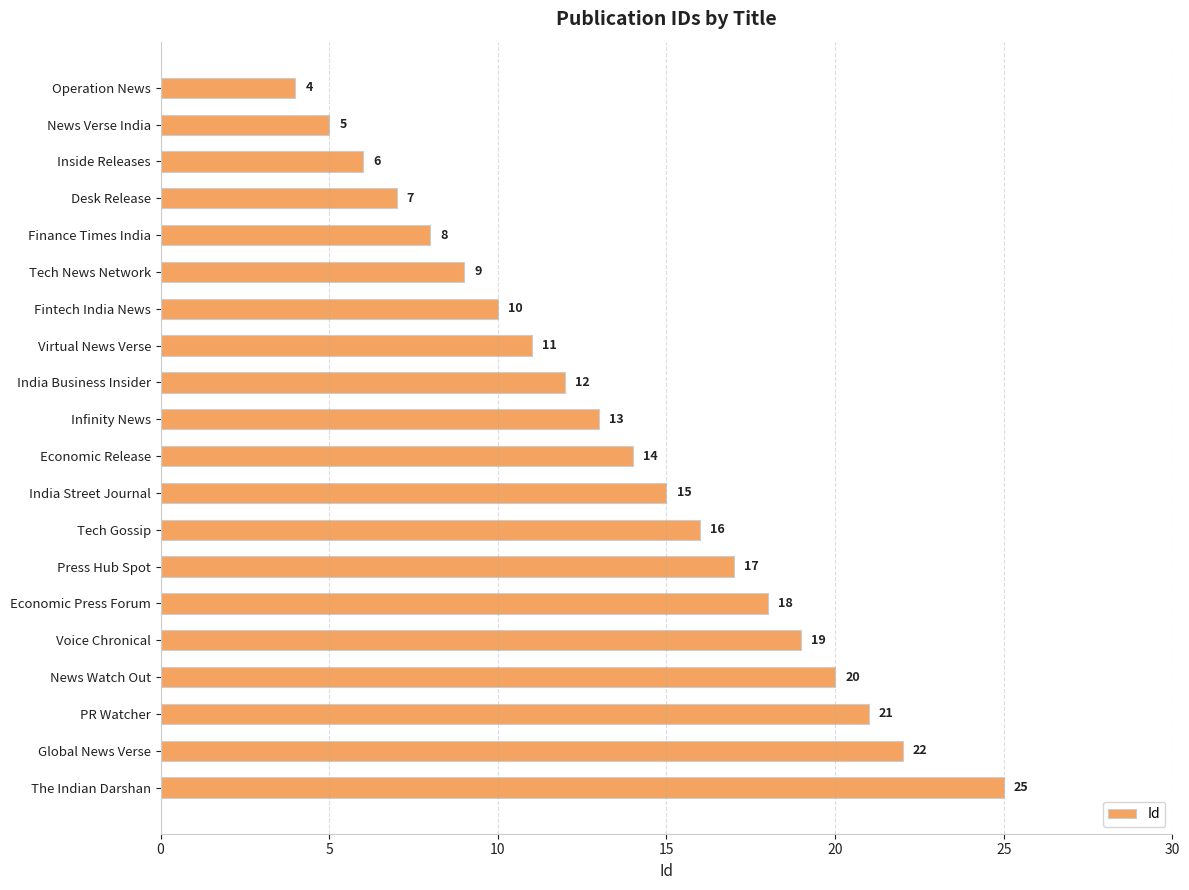

What is the label of the 8th bar from the bottom?

Tech Gossip